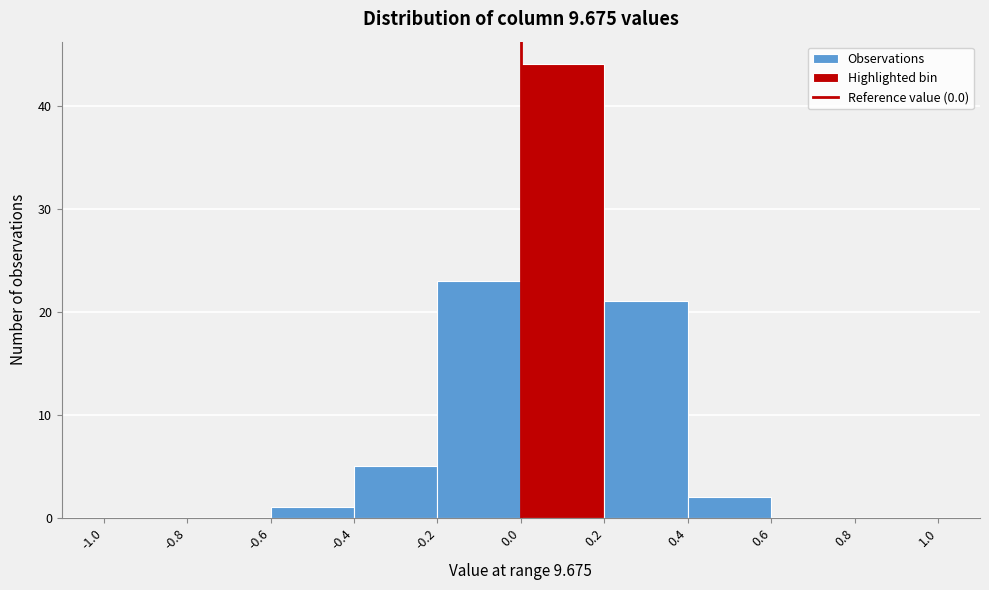

Reading left to right, transcribe this chart: for each bar, give the range it covers on the x-axis and its height. The values are not printed on the chart, so give them approximately, as read against the axis.

-1.0 to -0.8: 0
-0.8 to -0.6: 0
-0.6 to -0.4: 1
-0.4 to -0.2: 5
-0.2 to 0.0: 23
0.0 to 0.2: 44
0.2 to 0.4: 21
0.4 to 0.6: 2
0.6 to 0.8: 0
0.8 to 1.0: 0